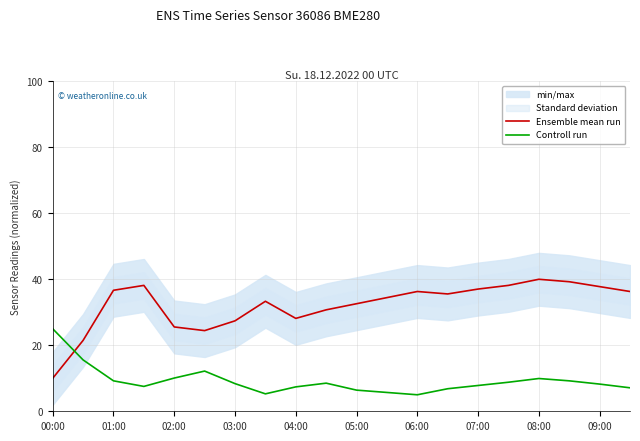

Is it true that Ensemble mean run equals 36.3 at 06:00?

True